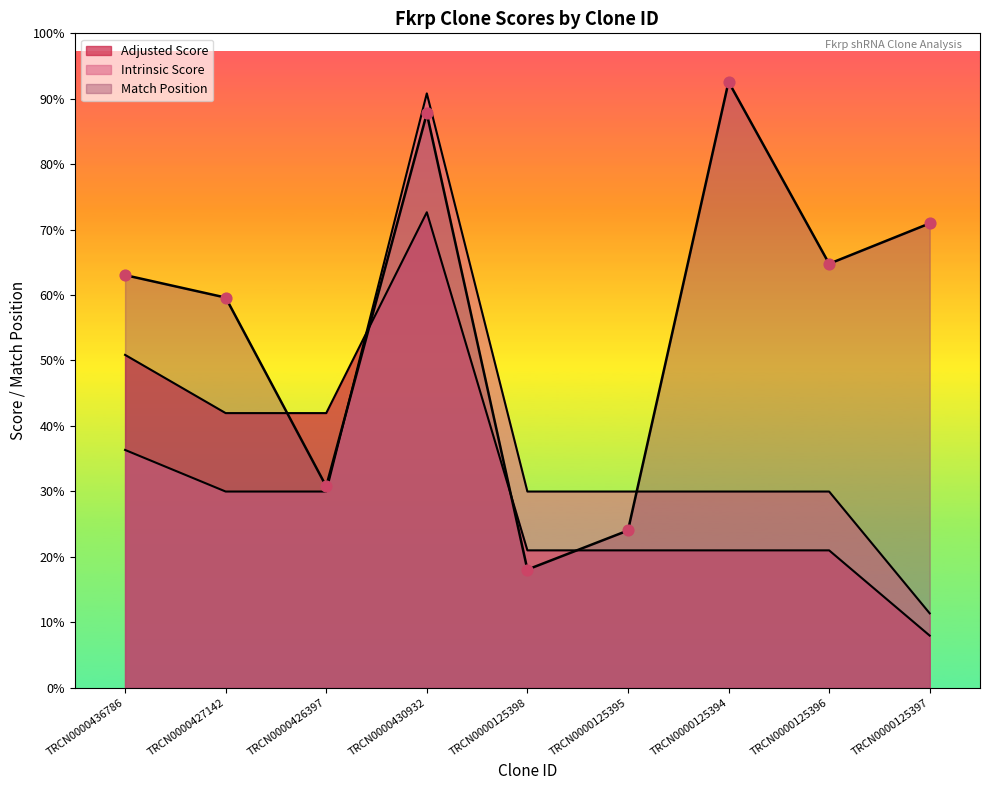

Which series reaches the minimum Y coordinate?

Adjusted Score